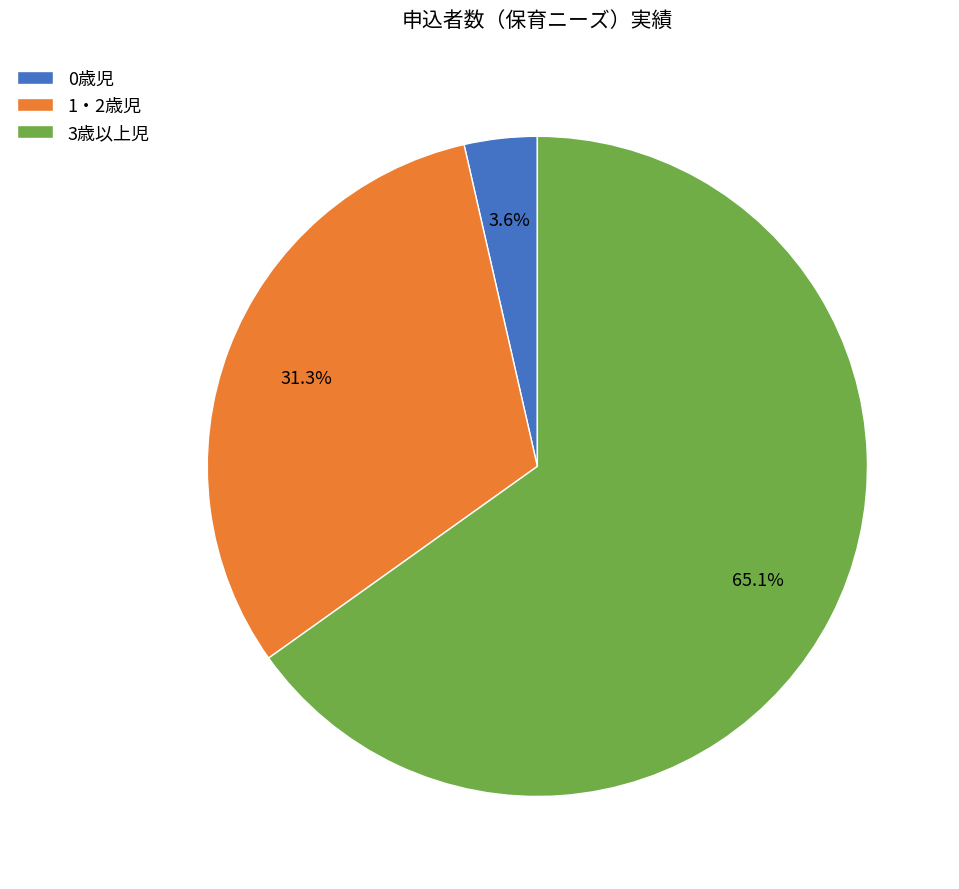

Do 3歳以上児 and 0歳児 together represent more than half of the pie?

Yes